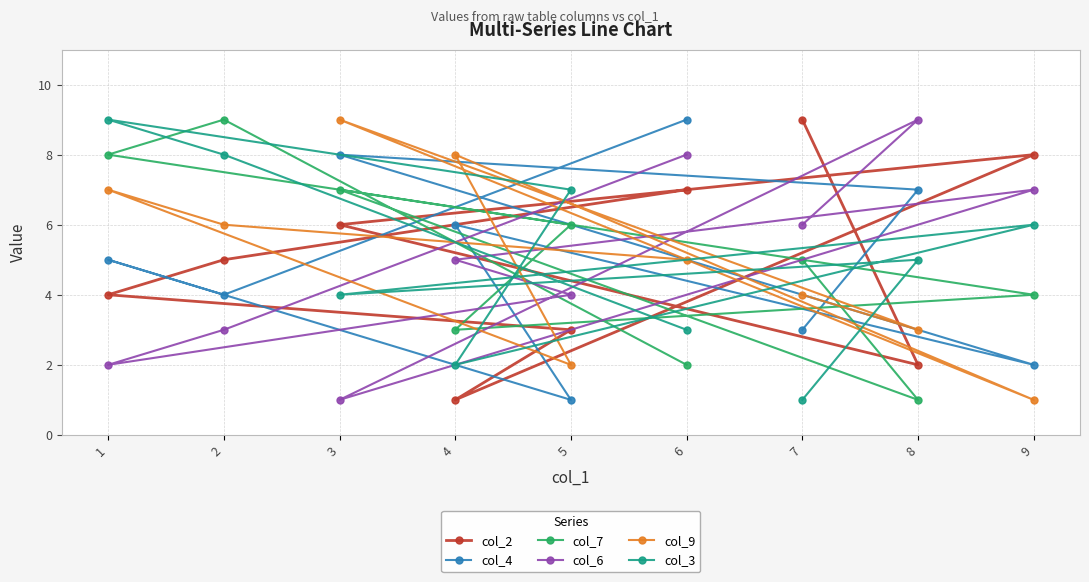

What is the maximum value shown in the chart?

9